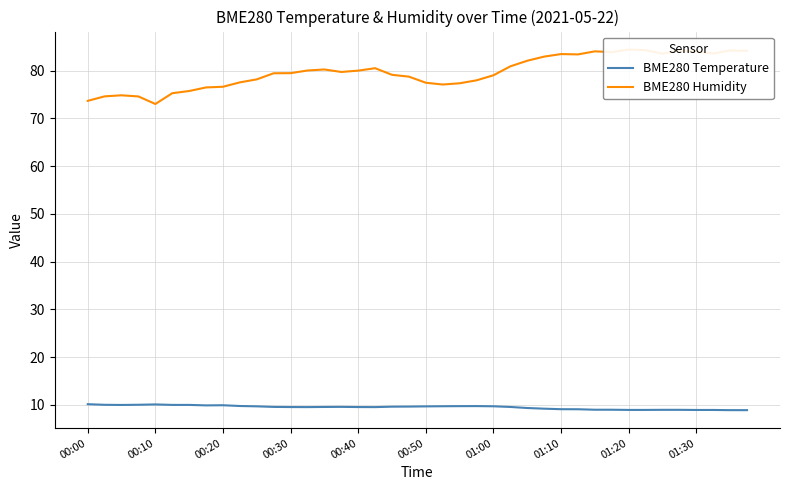

List the series in order of their overall mean, lowest first.

BME280 Temperature, BME280 Humidity